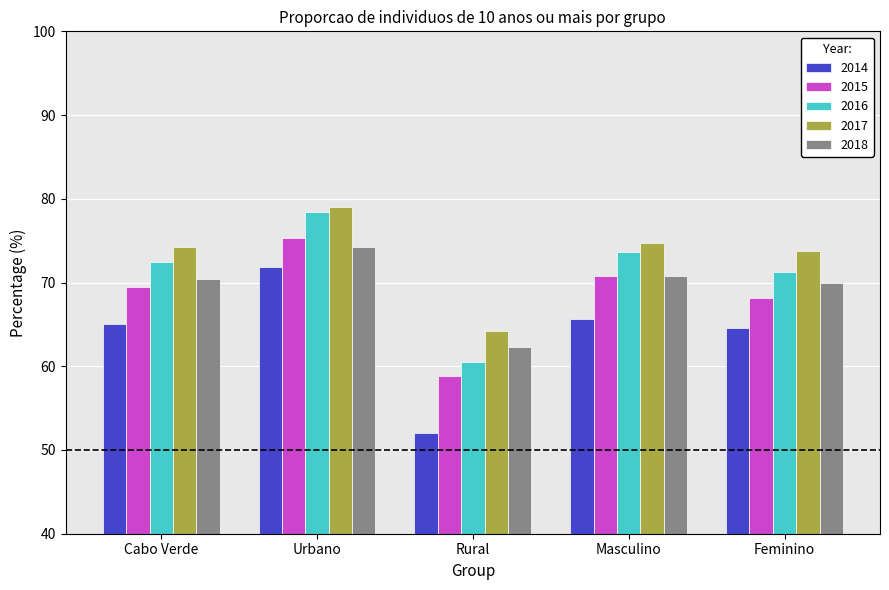

Rank the series at Urbano from highest to lowest value.

2017, 2016, 2015, 2018, 2014